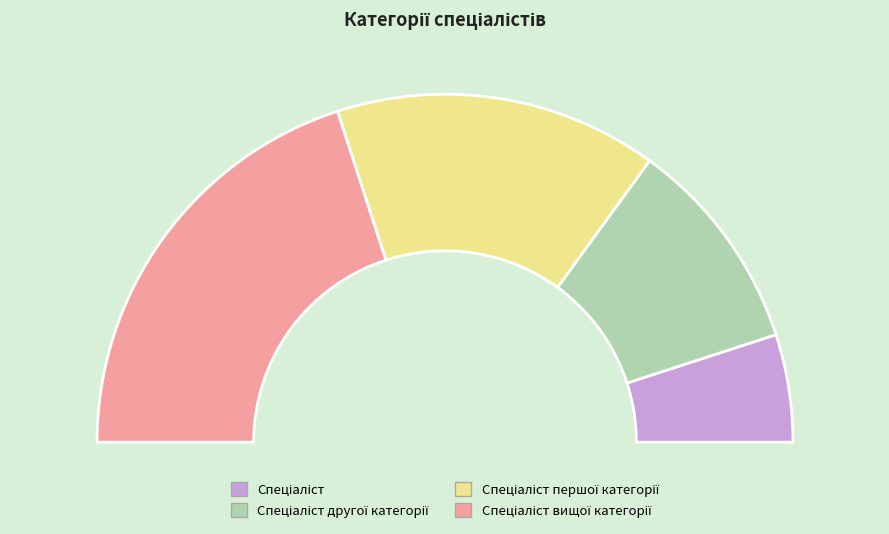

Rank the categories by value from highest to lowest.

Спеціаліст вищої категорії, Спеціаліст першої категорії, Спеціаліст другої категорії, Спеціаліст